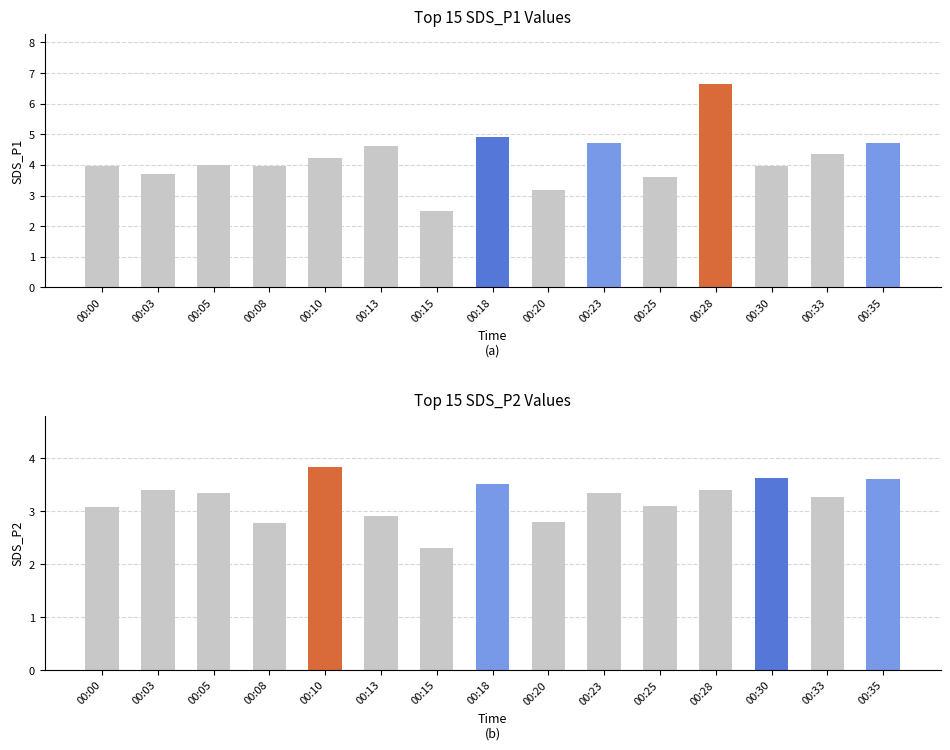

At which category is the sum across all series the highest?

00:28